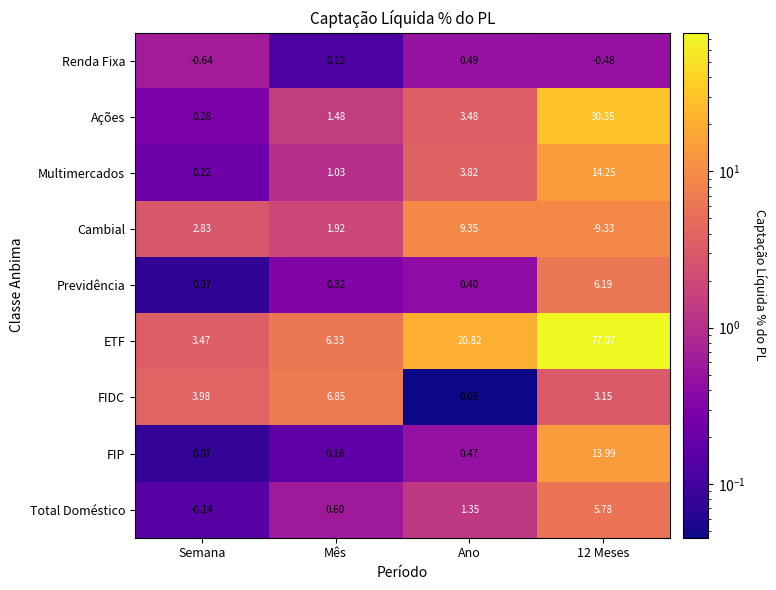

Count the number of categories in the chart.

4